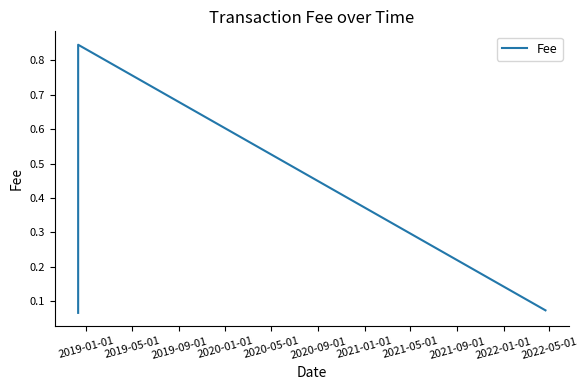

What is the average value?

0.3